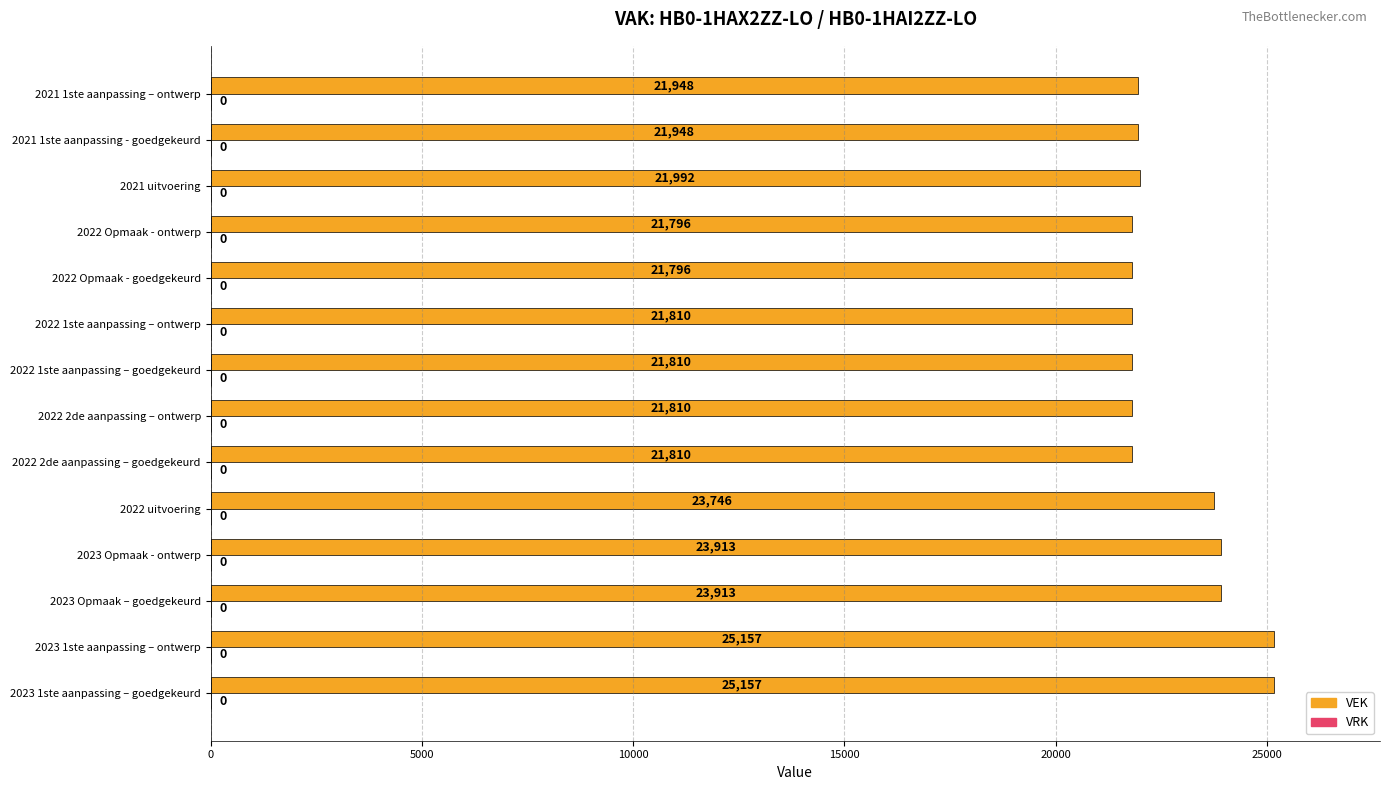

Reading bottom to top, list all the values displayed in this chart.

2023 1ste aanpassing – goedgekeurd=25157	2023 1ste aanpassing – ontwerp=25157	2023 Opmaak – goedgekeurd=23913	2023 Opmaak - ontwerp=23913	2022 uitvoering=23746	2022 2de aanpassing – goedgekeurd=21810	2022 2de aanpassing – ontwerp=21810	2022 1ste aanpassing – goedgekeurd=21810	2022 1ste aanpassing – ontwerp=21810	2022 Opmaak - goedgekeurd=21796	2022 Opmaak - ontwerp=21796	2021 uitvoering=21992	2021 1ste aanpassing - goedgekeurd=21948	2021 1ste aanpassing – ontwerp=21948